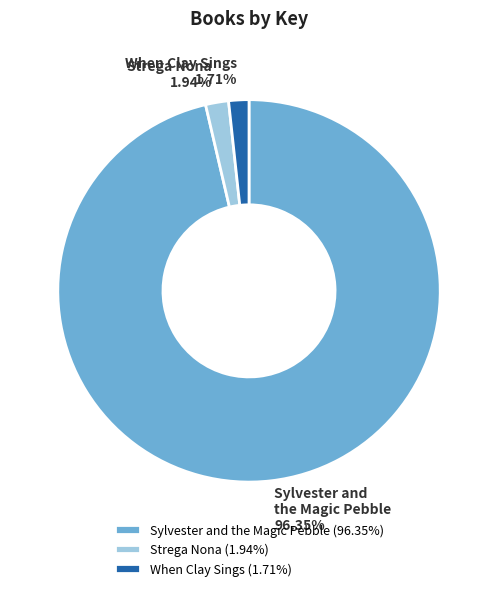

How much of the chart is everything except Sylvester and the Magic Pebble?

3.7%